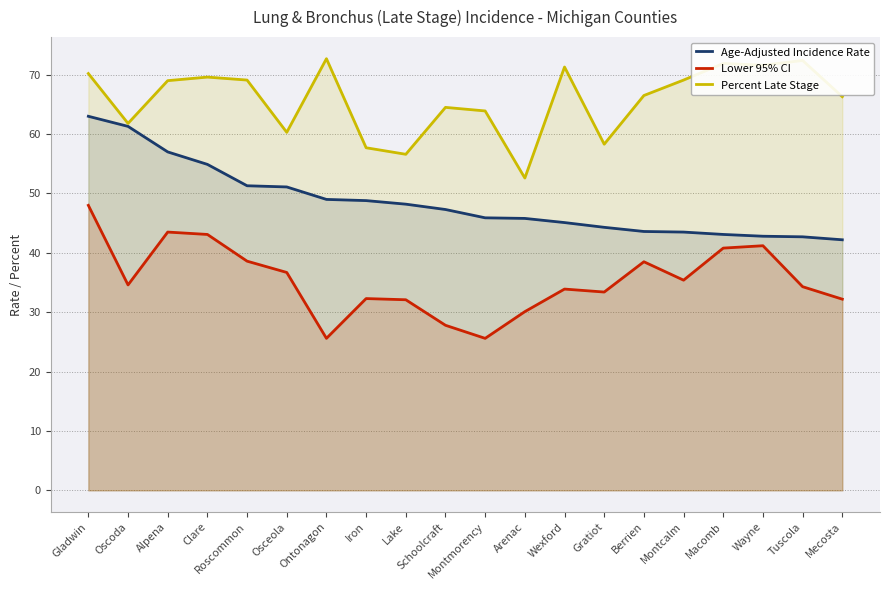

What is the difference between the second highest and second lowest values in the Age-Adjusted Incidence Rate series?

18.6